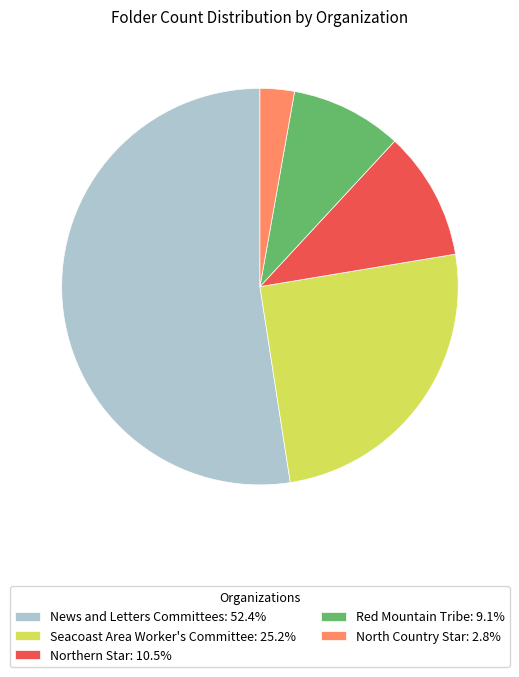

Rank the categories by value from lowest to highest.

North Country Star, Red Mountain Tribe, Northern Star, Seacoast Area Worker's Committee, News and Letters Committees